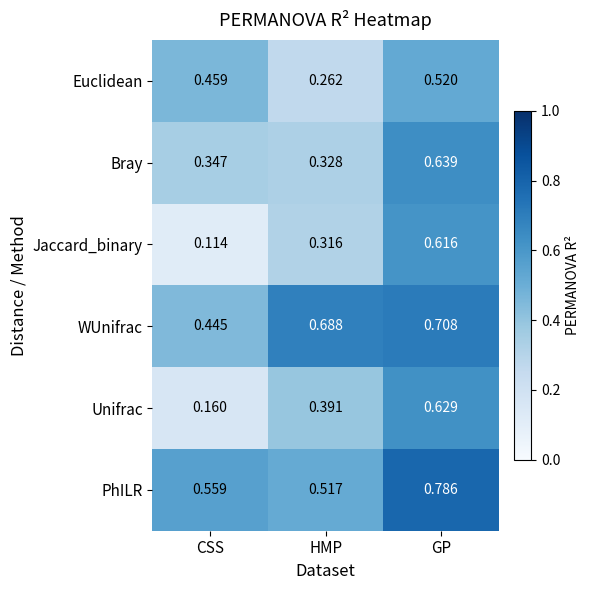

Which series has the largest total across all categories?

PhILR